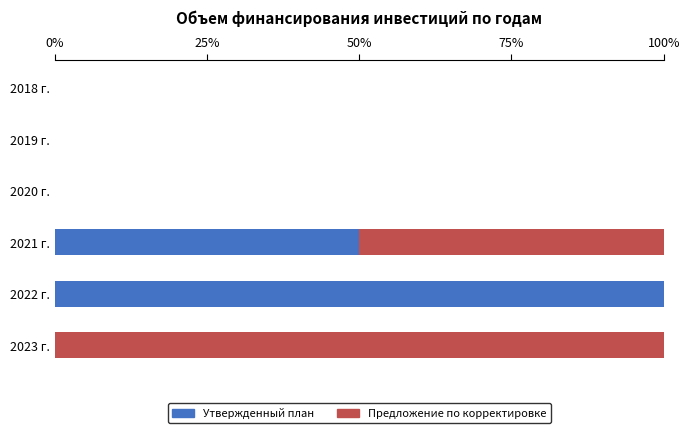

The value of Утвержденный план at 2023 г. is 0. True or false?

True